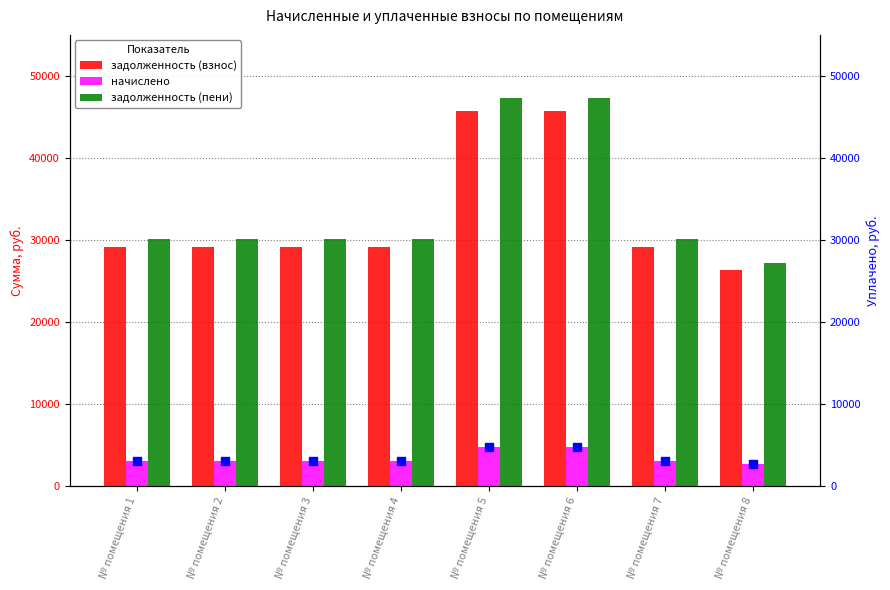

At which category is the sum across all series the highest?

№ помещения 5